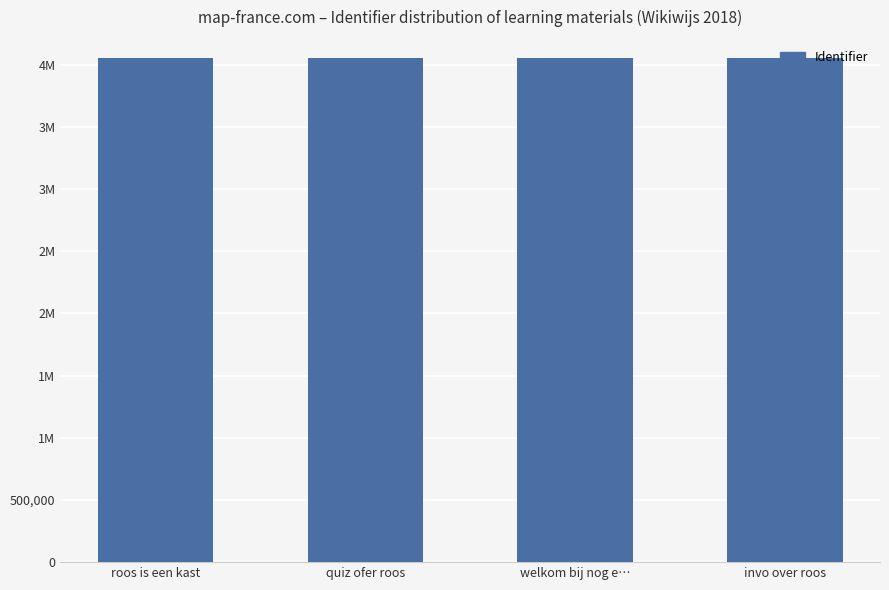

Does the chart contain any negative values?

No